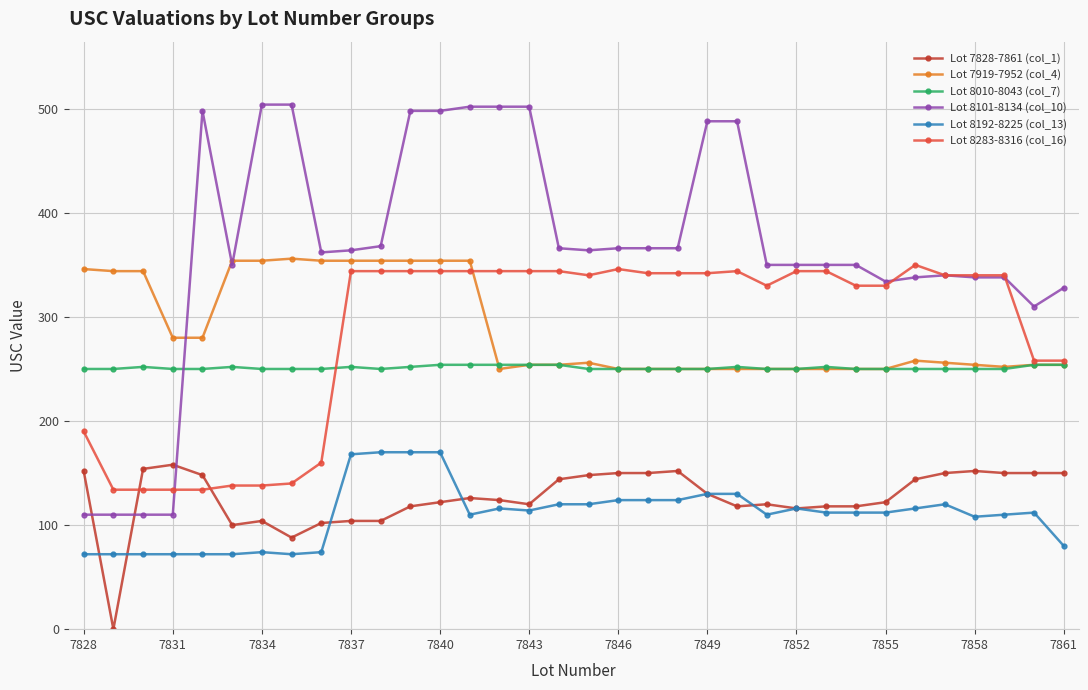

What is the value of the Lot 8101-8134 (col_10) point at the 8th from the left?

504